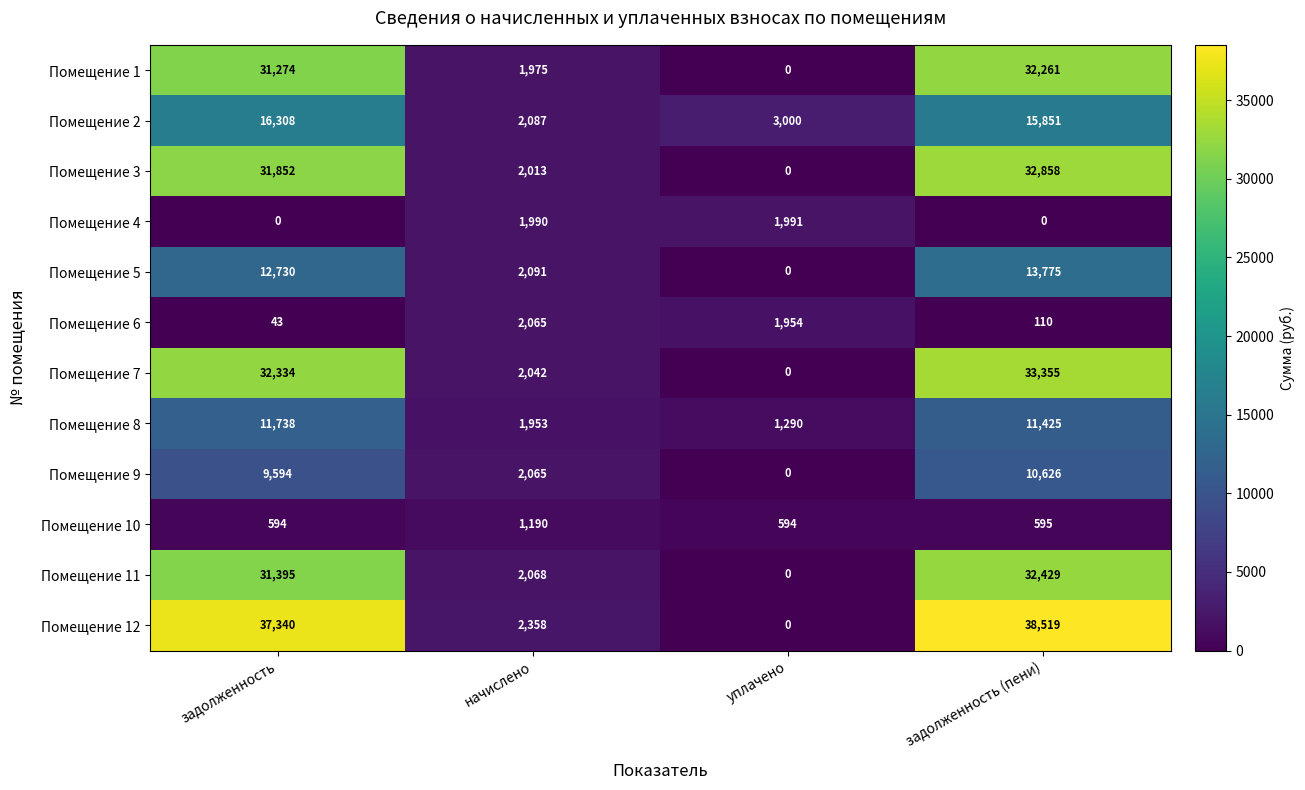

What is the difference between the Помещение 11 values at начислено and задолженность (пени)?

30361